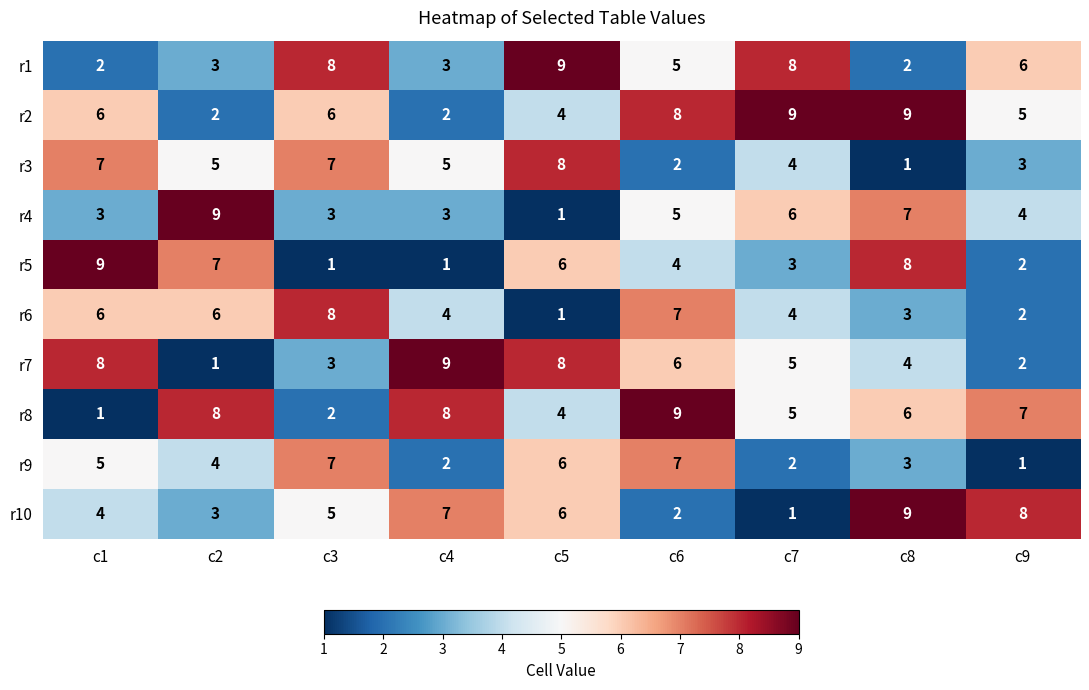

Where does the r5 series first go above 4?

c1